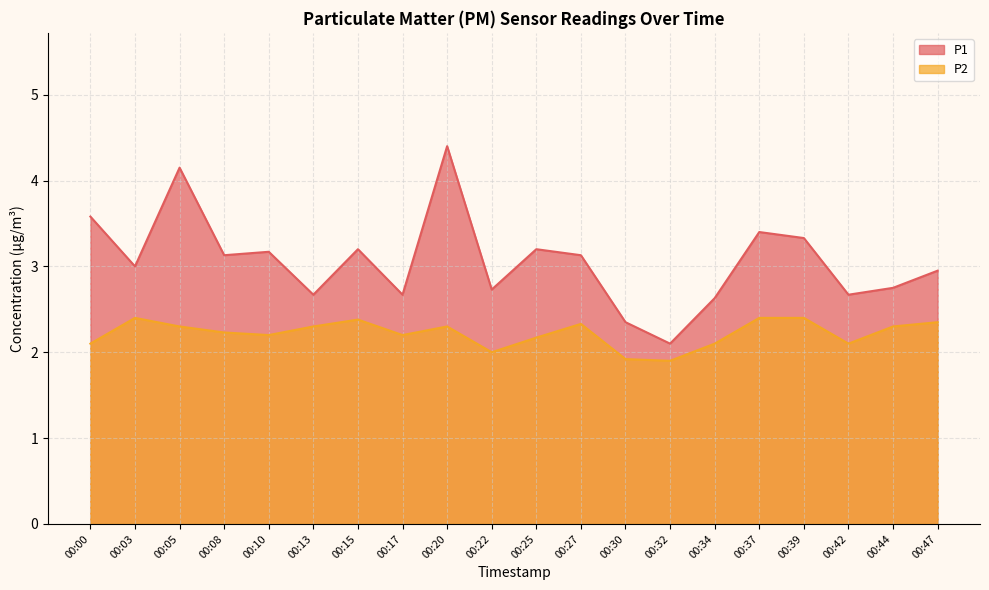

True or false: P1 and P2 intersect in this chart.

False